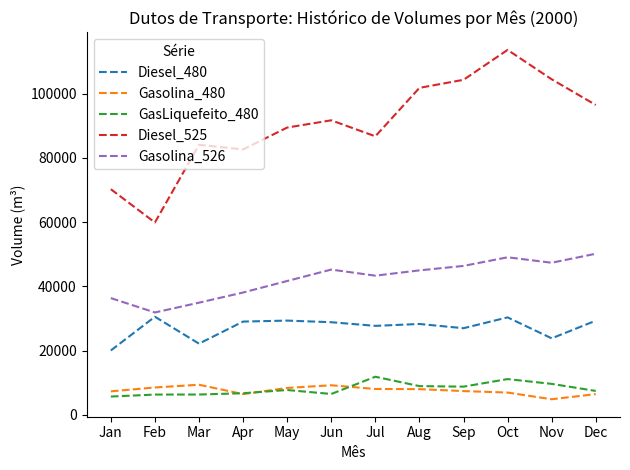

Is this an area chart (filled region under the line)?

No